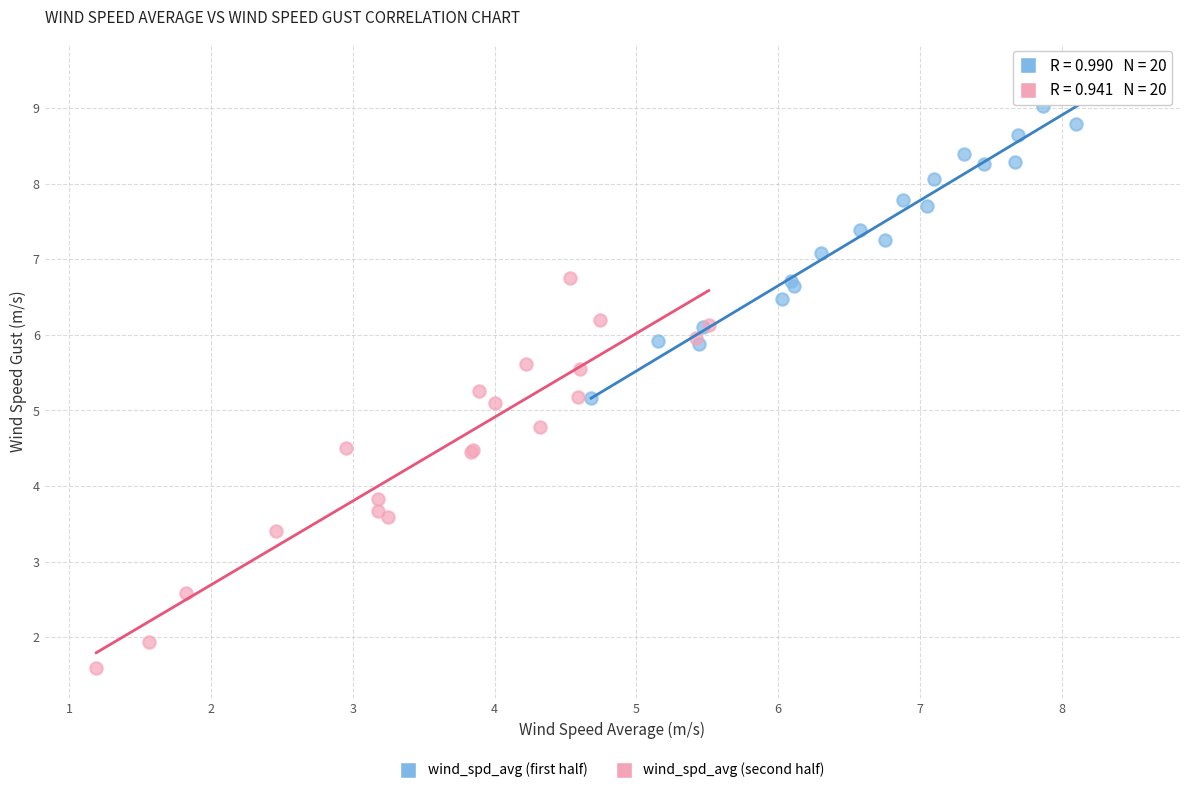

Which series has the widest spread of Y values?

wind_spd_avg (second half)